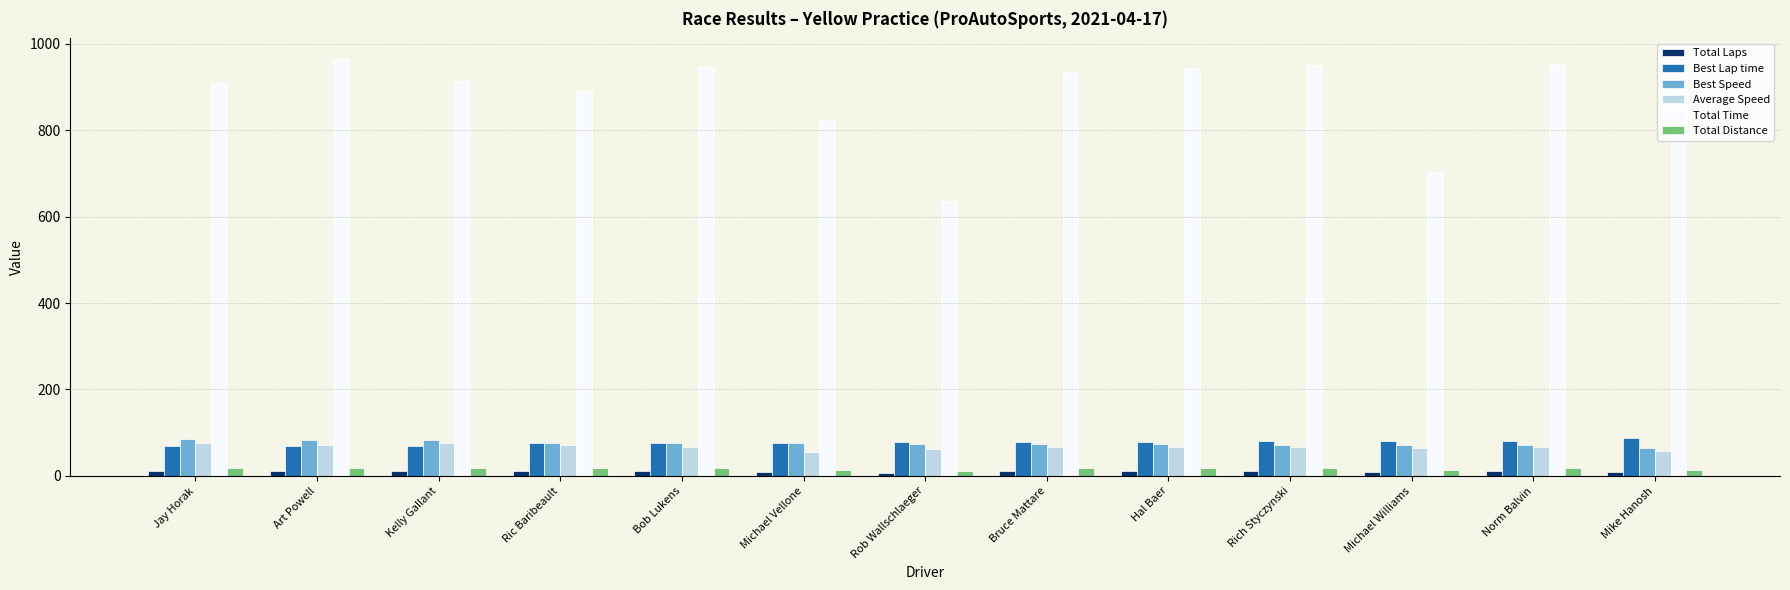

At how many categories does at least one series exceed 674?

12